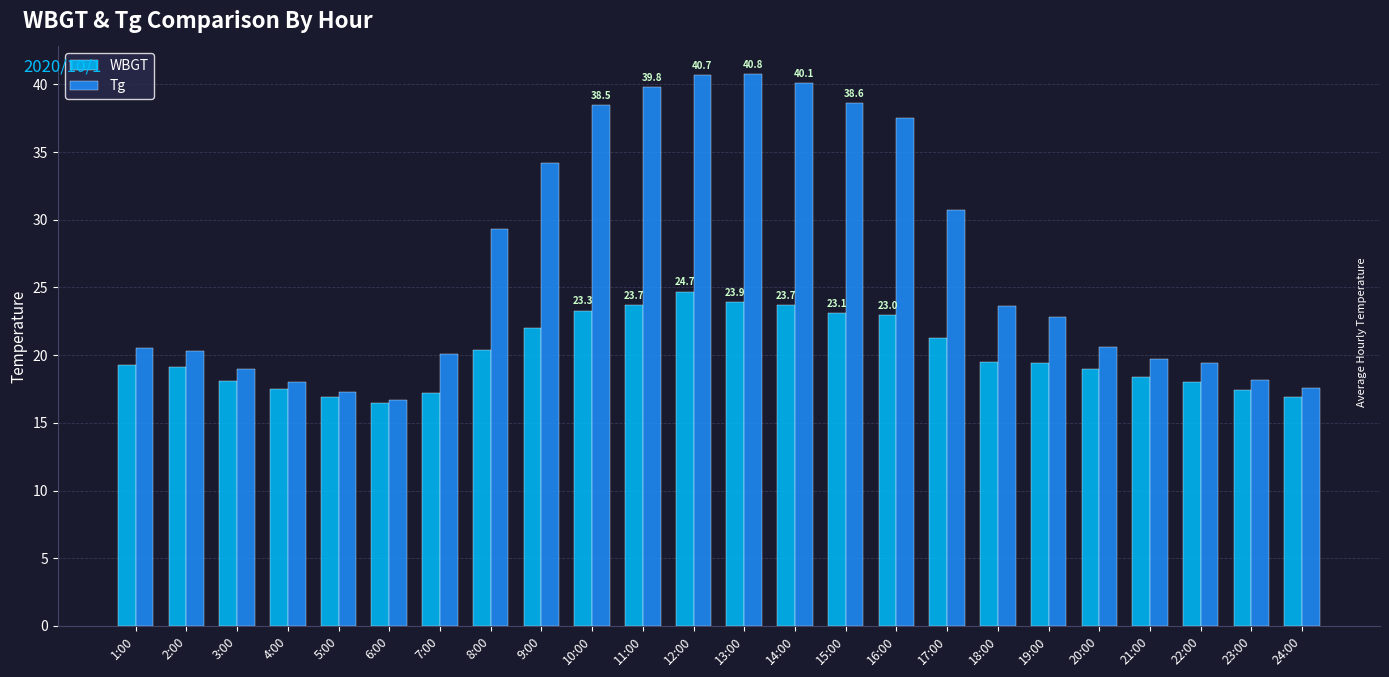

How many bars are there in total?

48